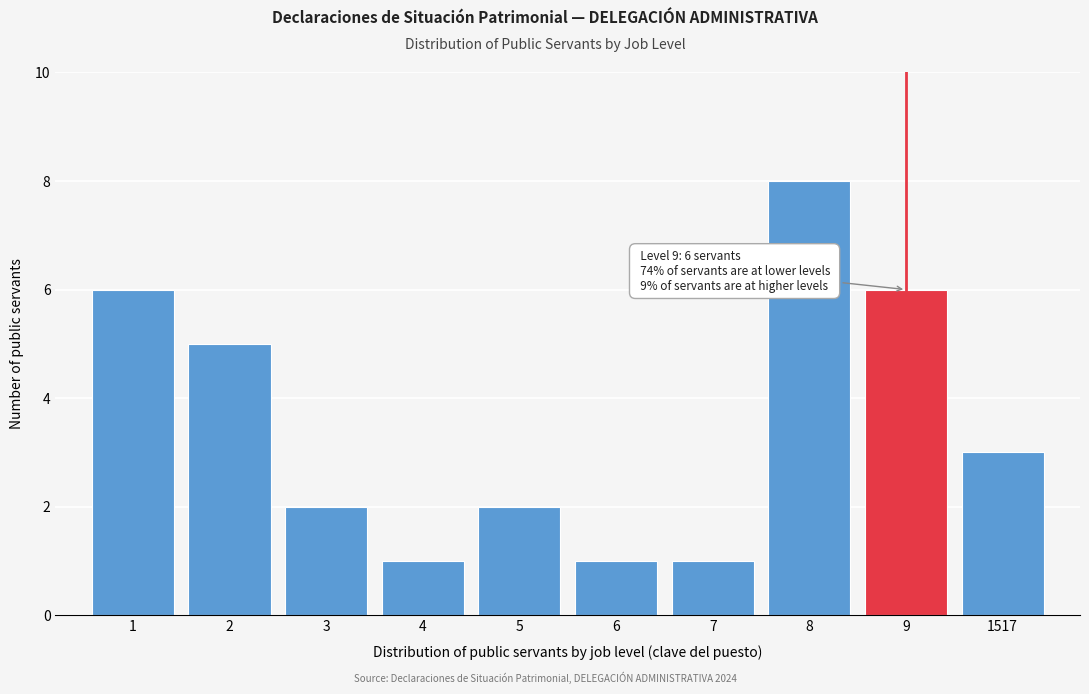

Reading right to left, list all the values displayed in this chart.

1517=3	9=6	8=8	7=1	6=1	5=2	4=1	3=2	2=5	1=6